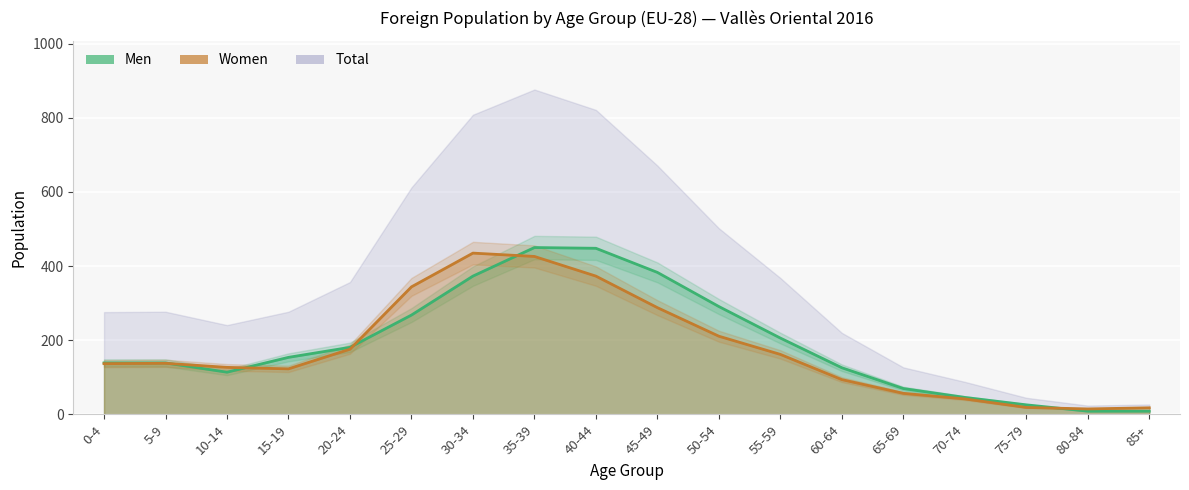

Which series has the largest range (max minus min)?

Men